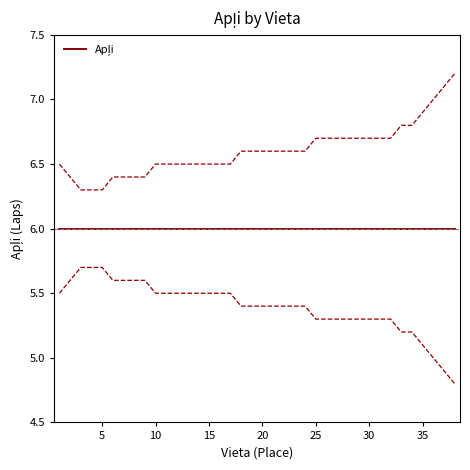

Which series has the largest range (max minus min)?

upper